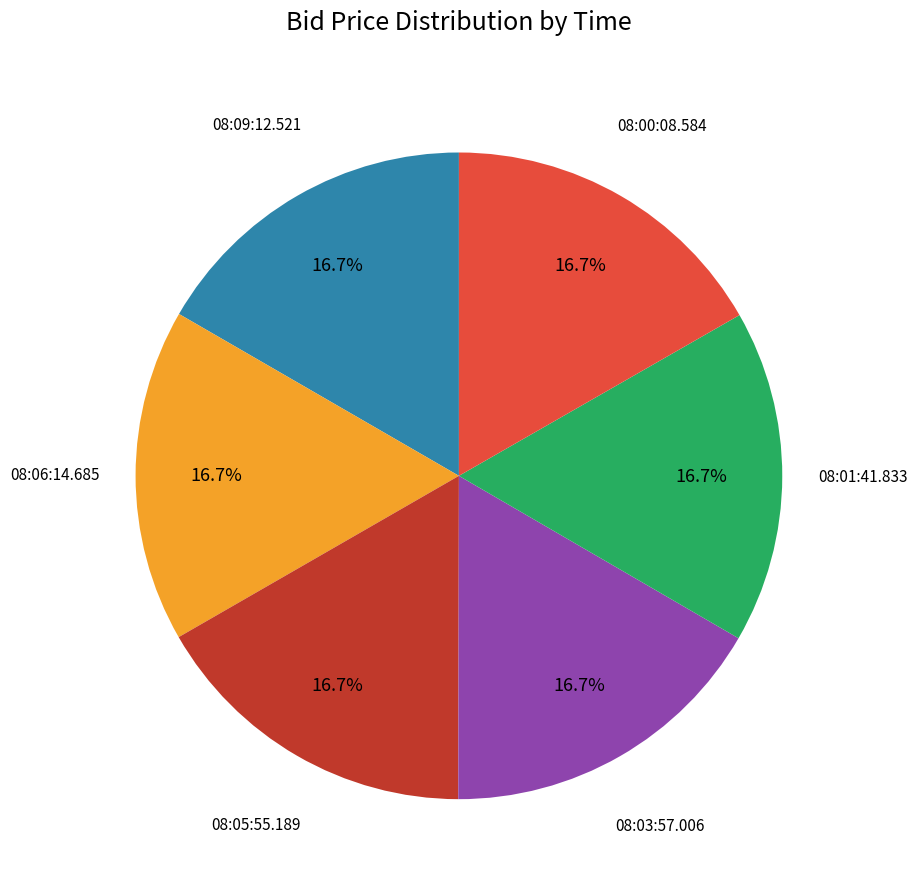

Does any single category account for the majority?

No